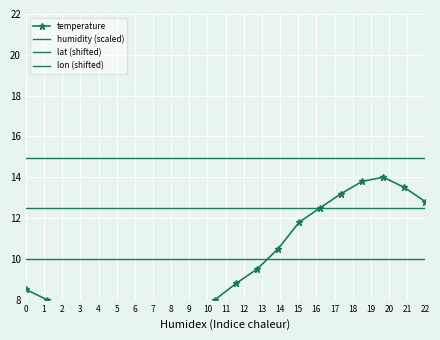

True or false: lon (shifted) and lat (shifted) cross at least once.

False